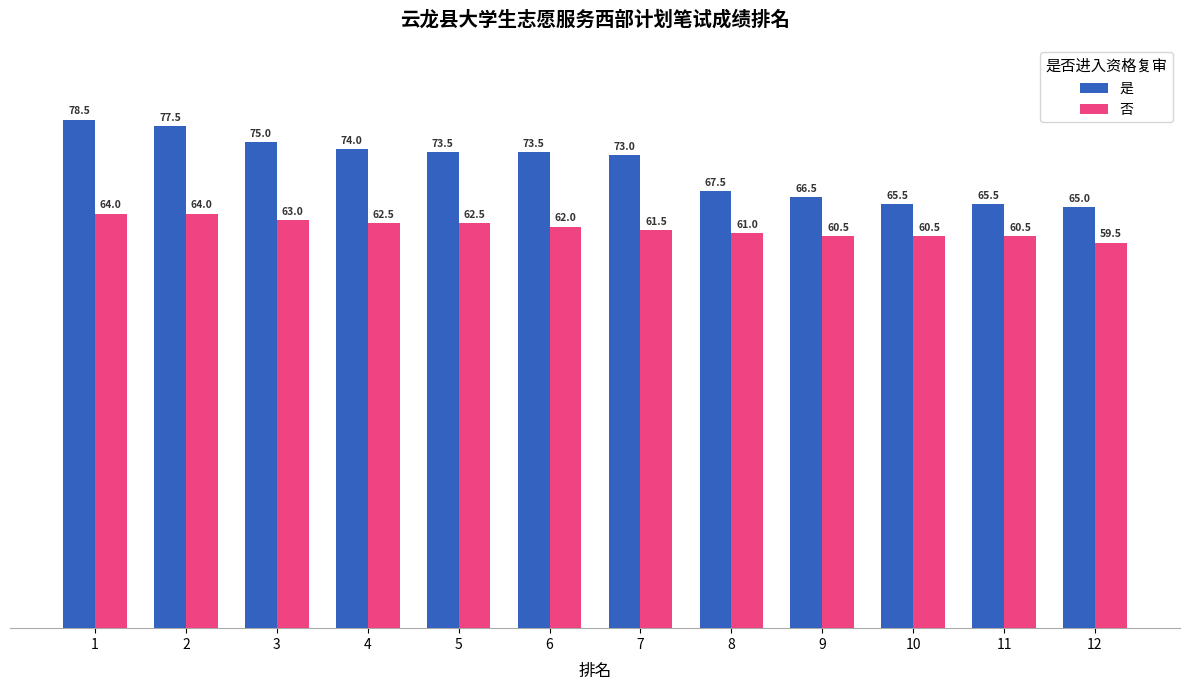

What are all the series names shown in the legend?

是, 否